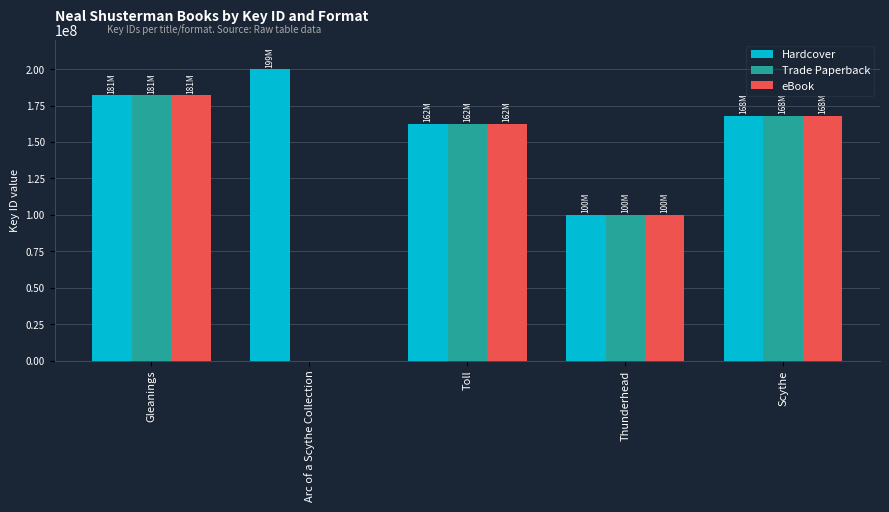

What is the sum of all Hardcover values?

812389762